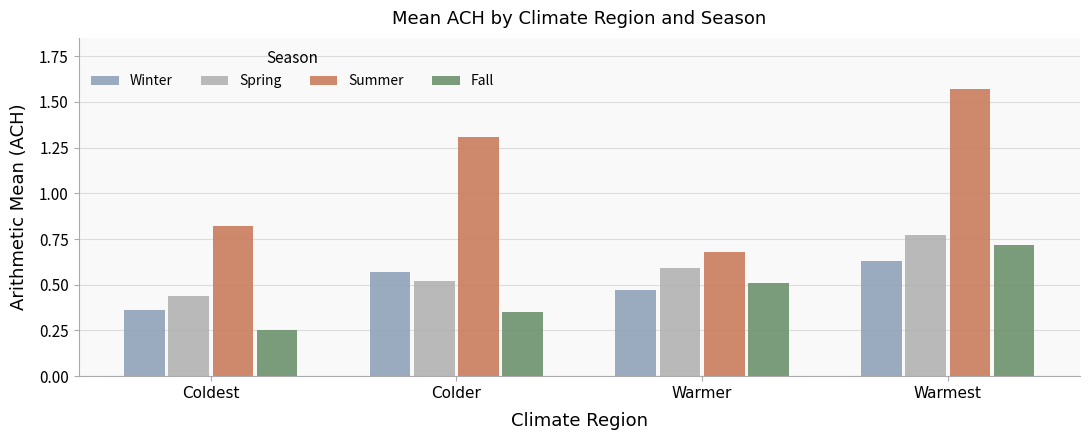

How many bars are there in total?

16